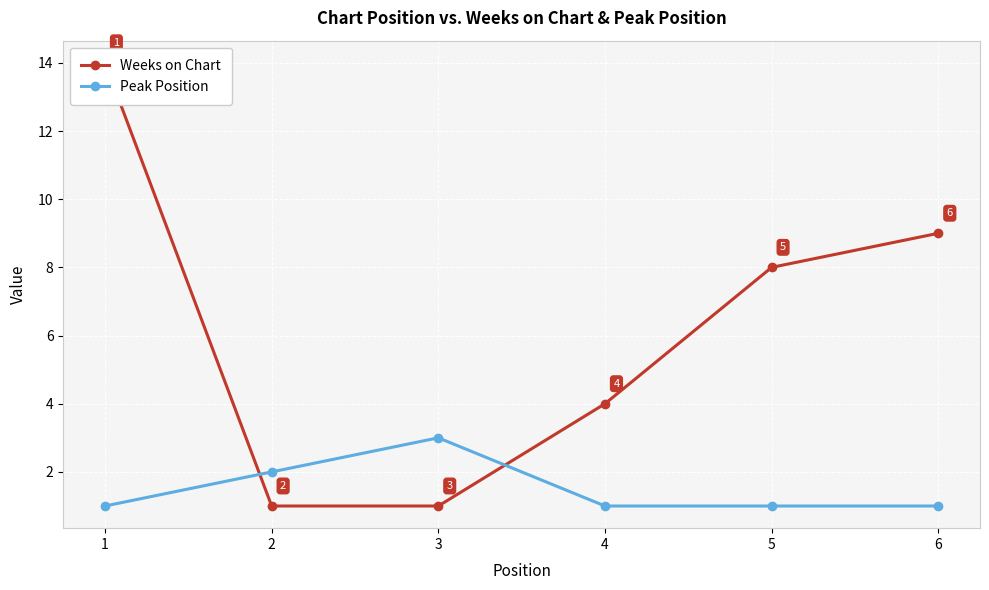

Which has a higher value, 5 or 2?

5